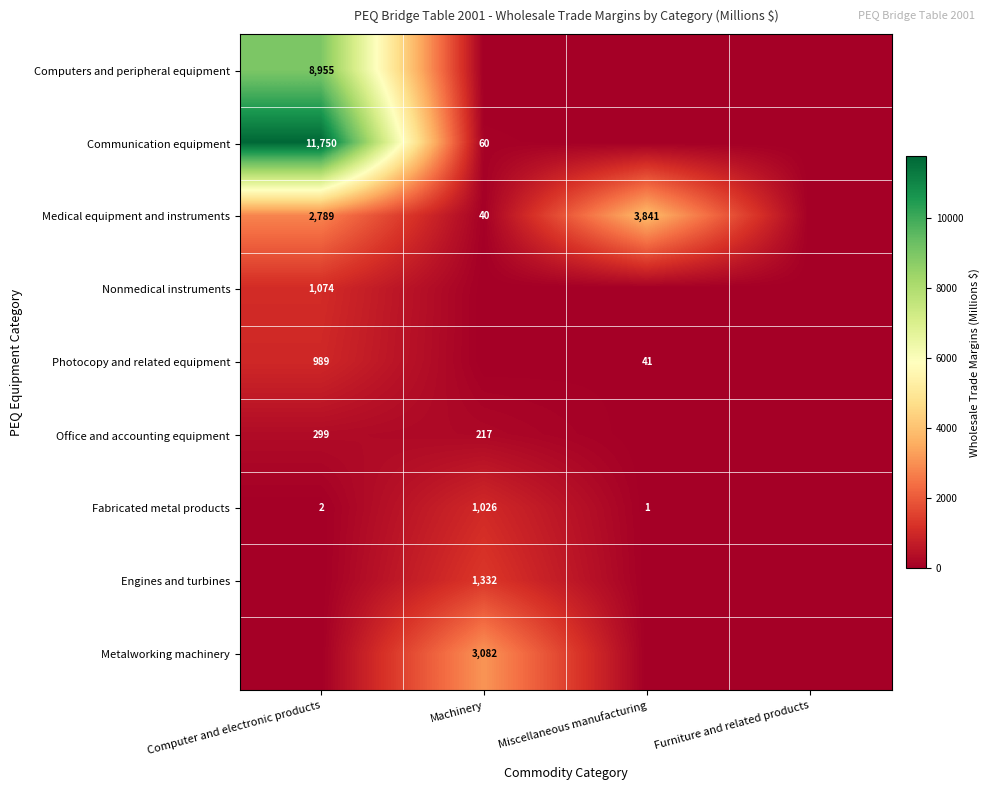

What is the sum of the Medical equipment and instruments values at Miscellaneous manufacturing and Computer and electronic products?

6630